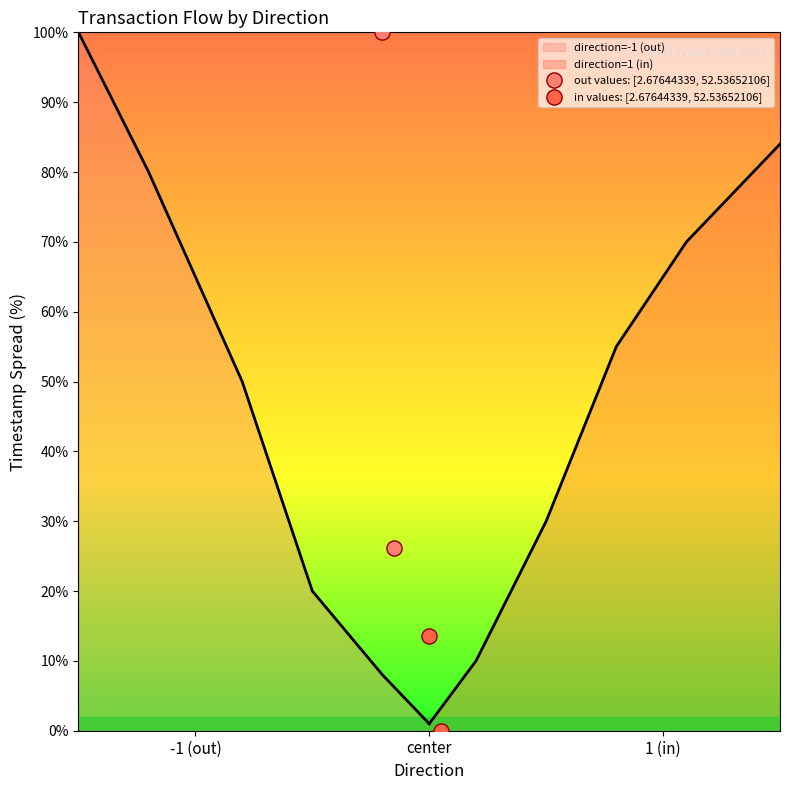

Which series reaches the minimum Y coordinate?

in values: [2.67644339, 52.53652106]